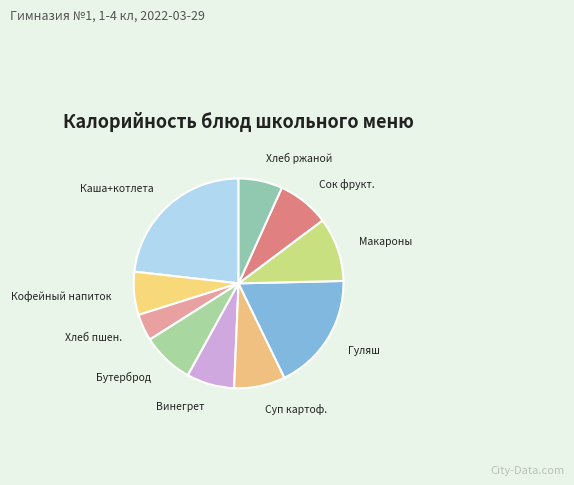

True or false: Гуляш accounts for 18% of the total.

True